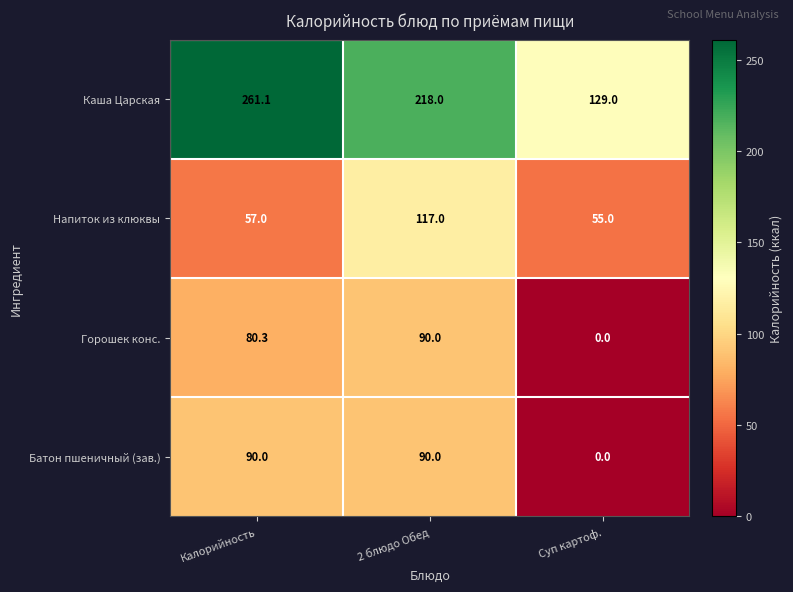

At which label does Каша Царская reach its peak?

Калорийность